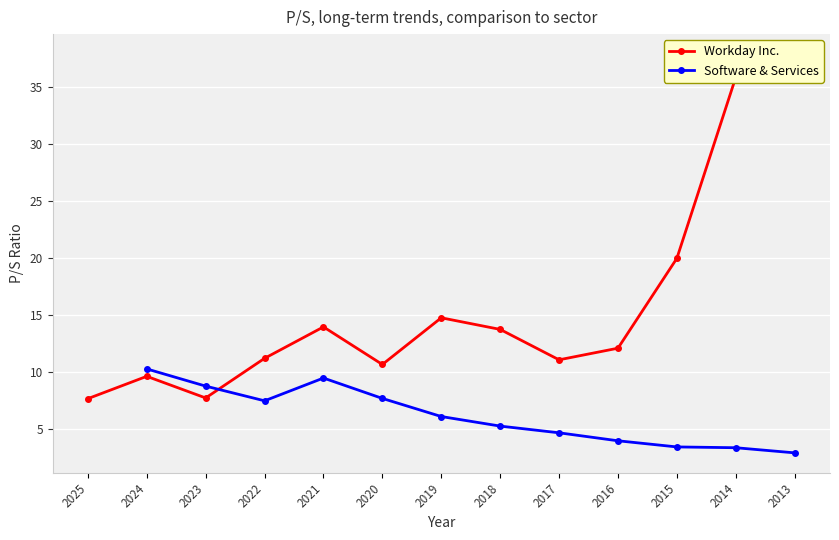

What is the sum of the Software & Services values at 2017 and 2021?

14.1